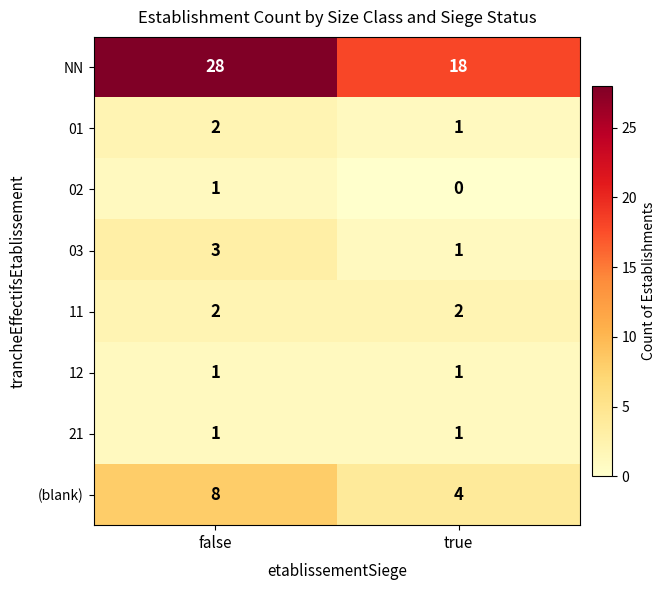

At which category does the chart reach its peak across all series?

false